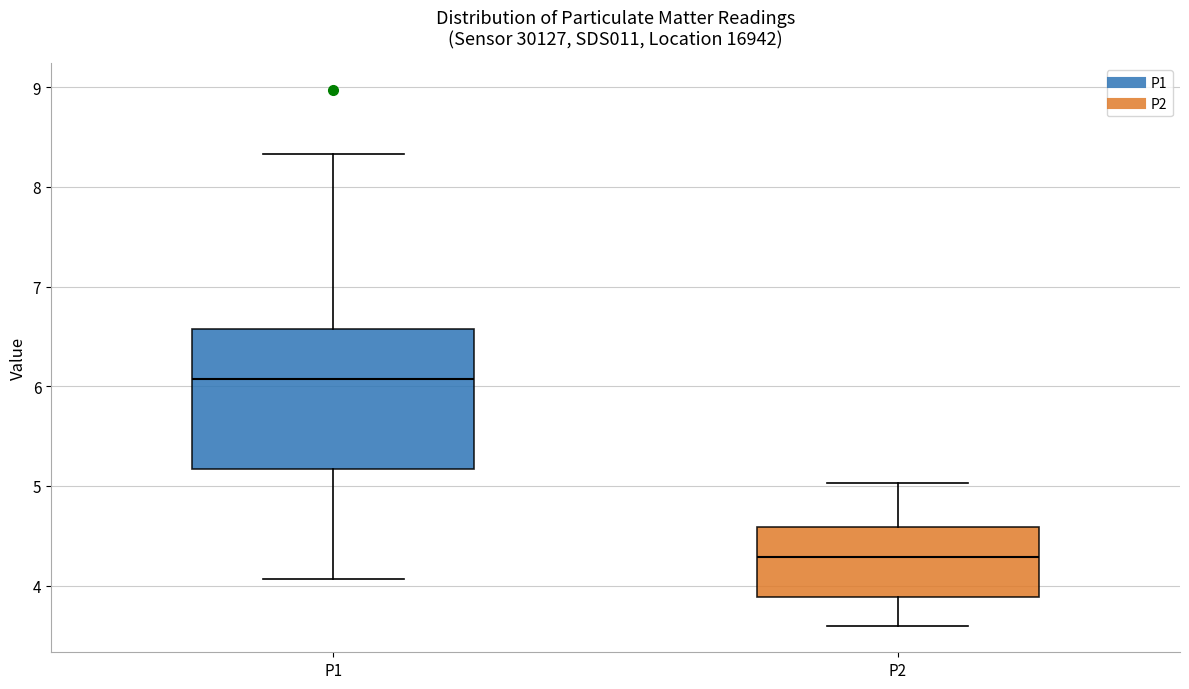

Reading left to right, transcribe this box plot: for each box, give where its median line is, the range the box spans, and where its two whiskers end, as read against the y-axis. The values are not printed on the chart, so give them approximately, as read against the axis.

P1: median 6.1, box 5.2 to 6.6, whiskers 4.1 to 8.3
P2: median 4.3, box 3.9 to 4.6, whiskers 3.6 to 5.0